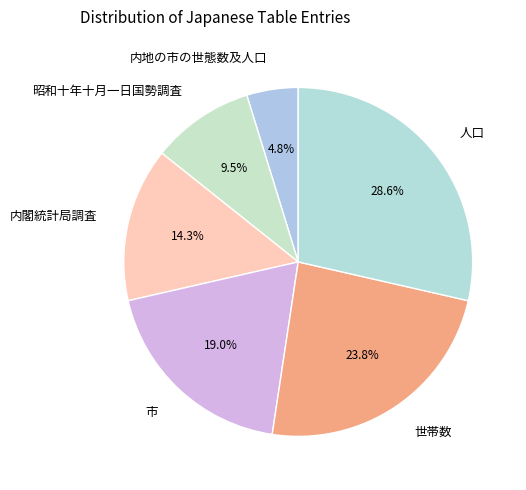

Which slice is the largest?

人口